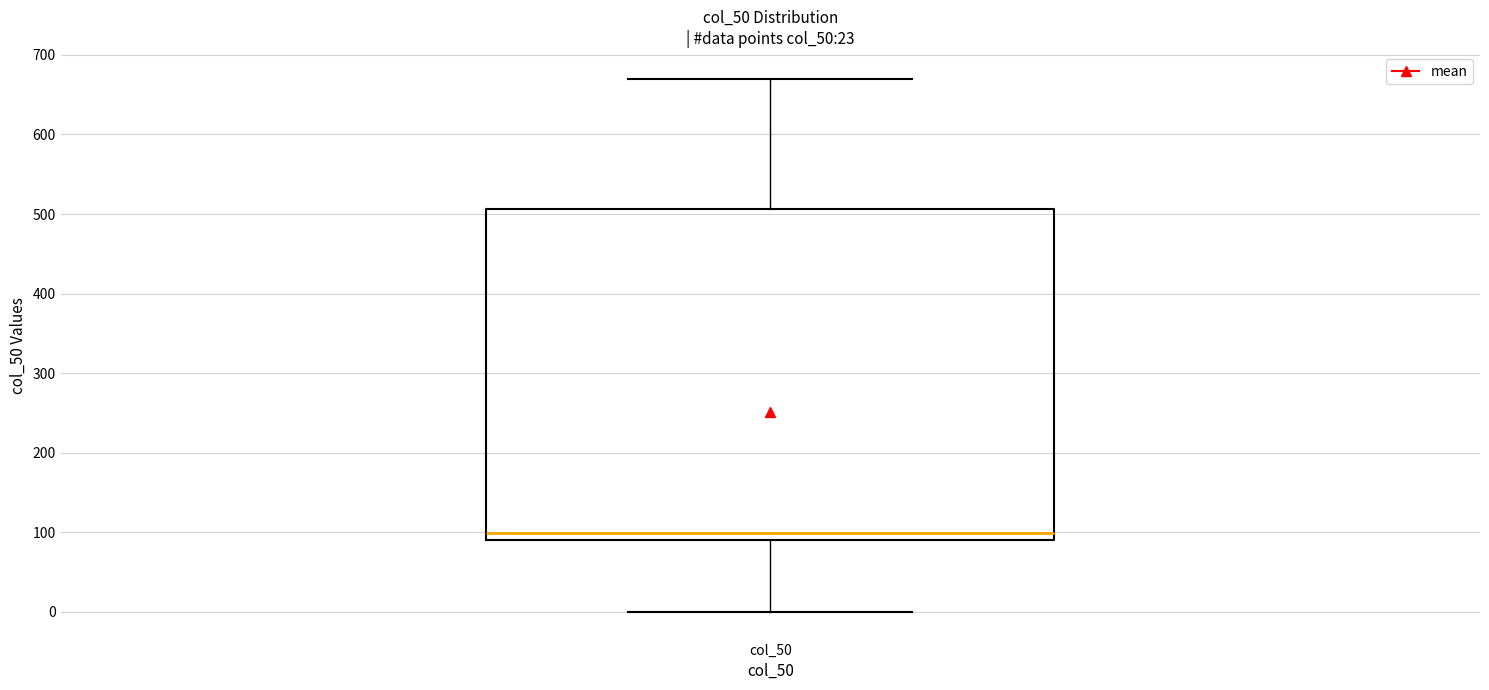

Read this box plot against the y-axis: the position of the median line, the range covered by the box, and the ends of both whiskers. The values are not printed on the chart, so give them approximately, as read against the axis.

median 100, box 90 to 510, whiskers 0 to 670